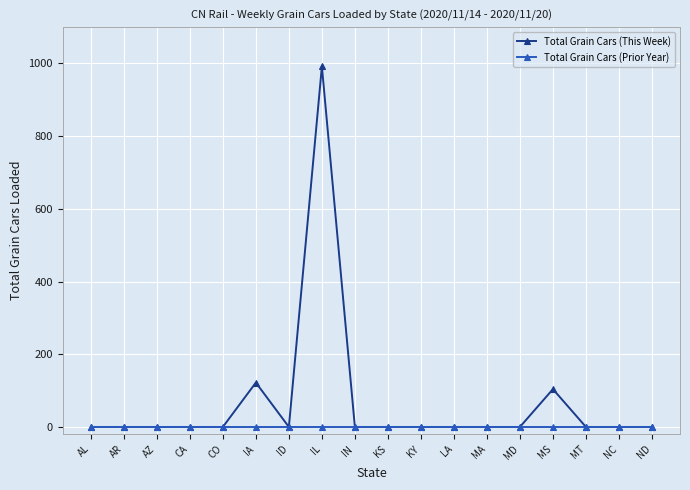

True or false: Total Grain Cars (Prior Year) has a value of 0 at CO.

True